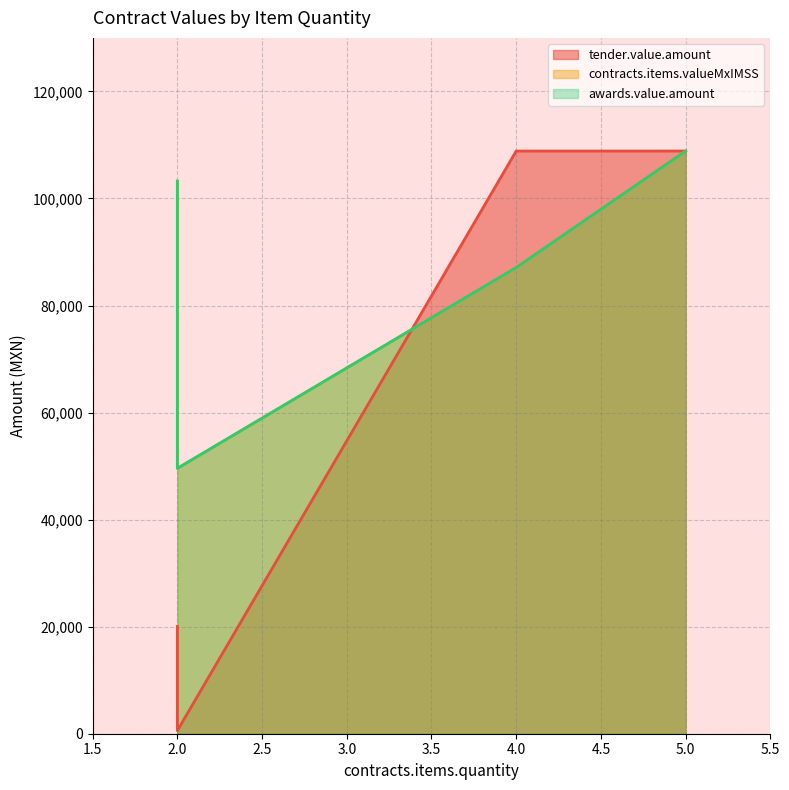

At which category is the sum across all series the highest?

5